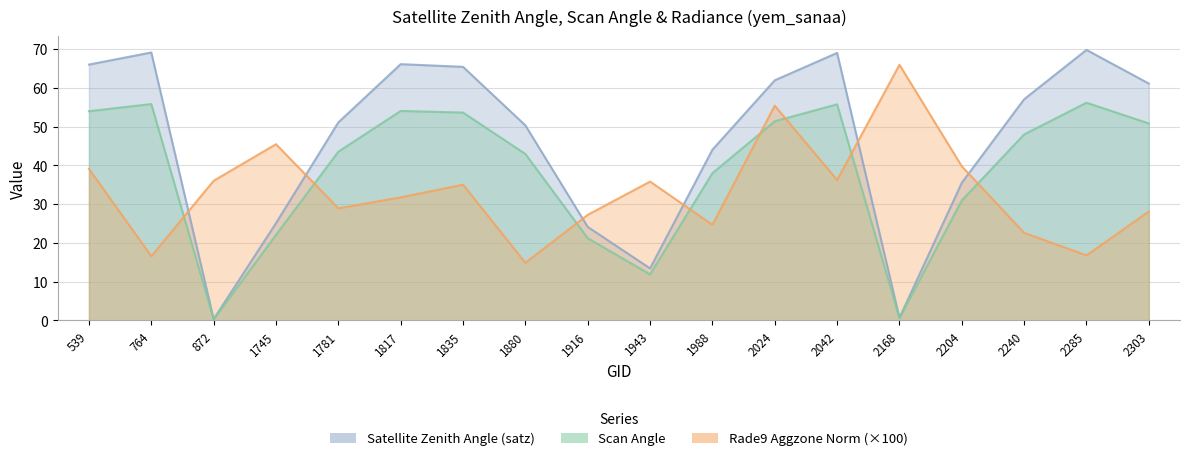

Between 1781 and 2024, which is larger?

2024